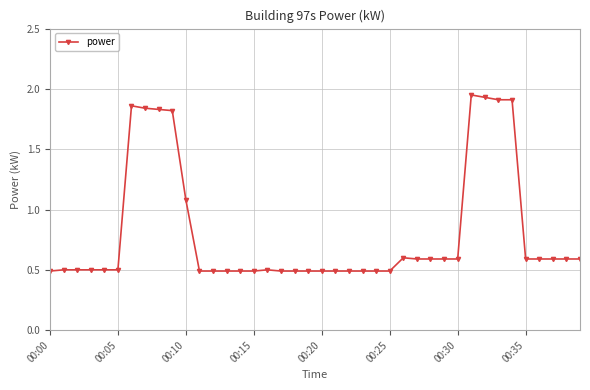

What is the sum of all values?

32.4